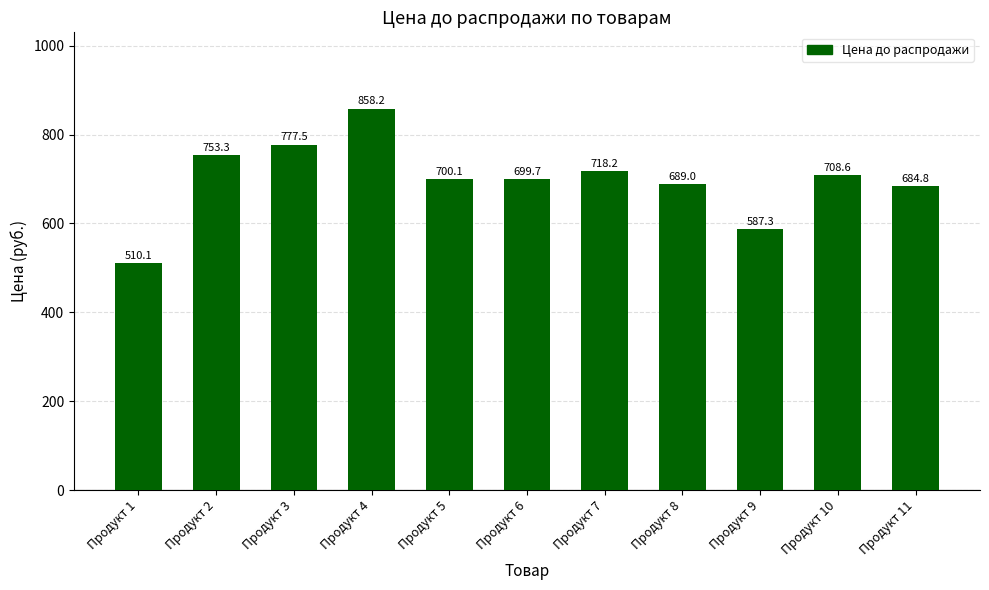

What is the value of the 8th bar from the left?

689.0